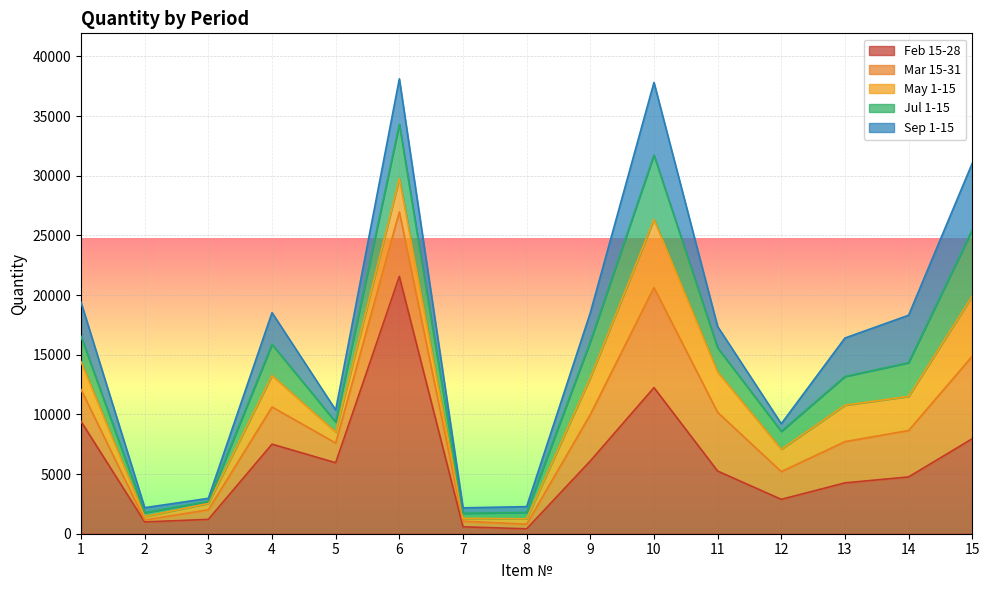

List the labels in order of Feb 15-28 value, largest first.

6, 10, 1, 15, 4, 9, 5, 11, 14, 13, 12, 3, 2, 7, 8